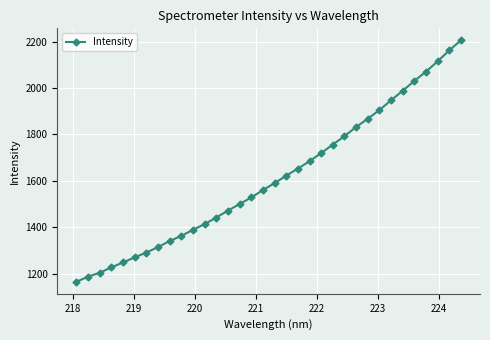

What is the smallest value displayed?

1165.2